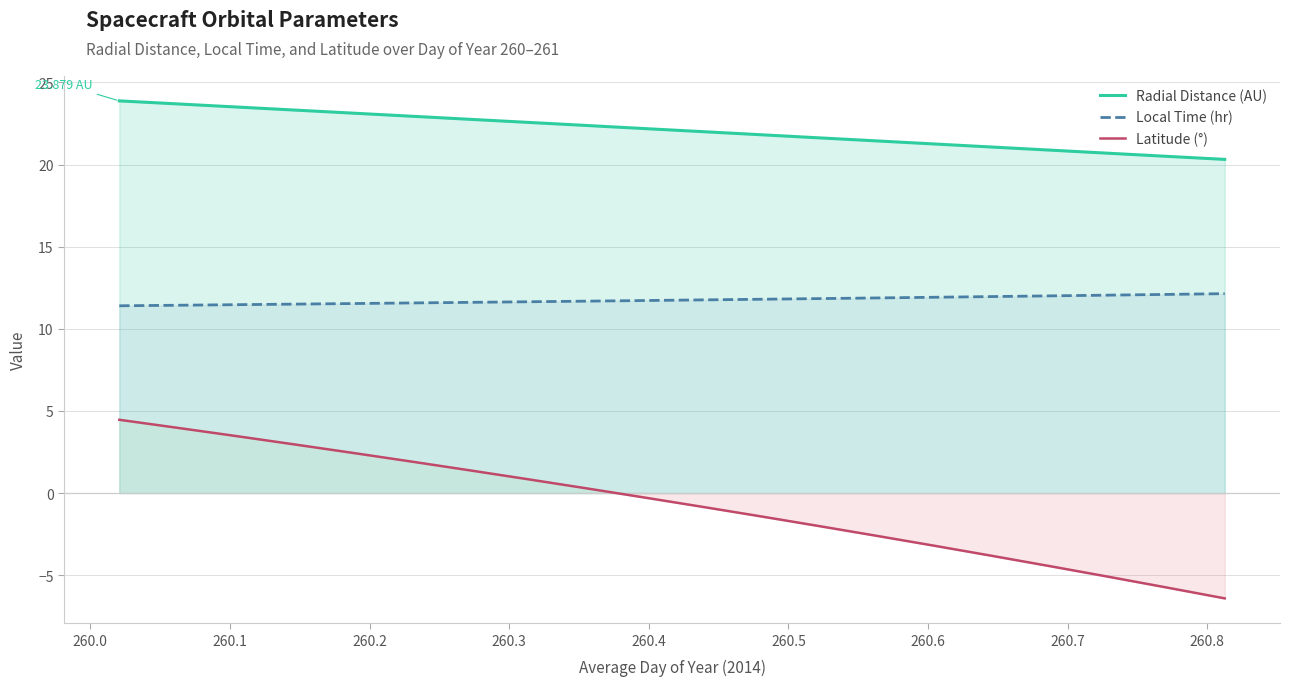

Which series has the largest total across all categories?

Radial Distance (AU)